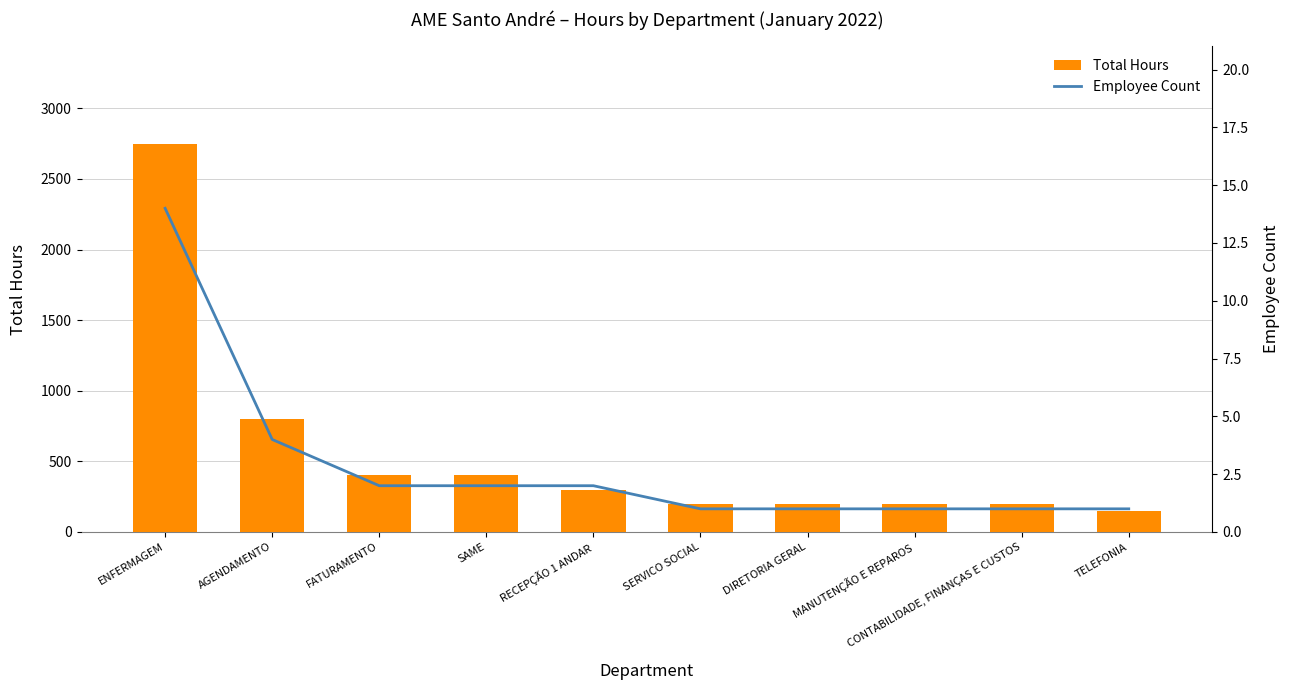

Is it true that Employee Count equals 1 at RECEPÇÃO 1 ANDAR?

False